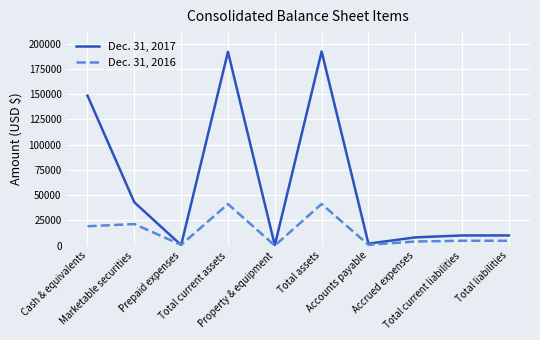

True or false: Dec. 31, 2016 has a value of 15756 at Total current assets.

False